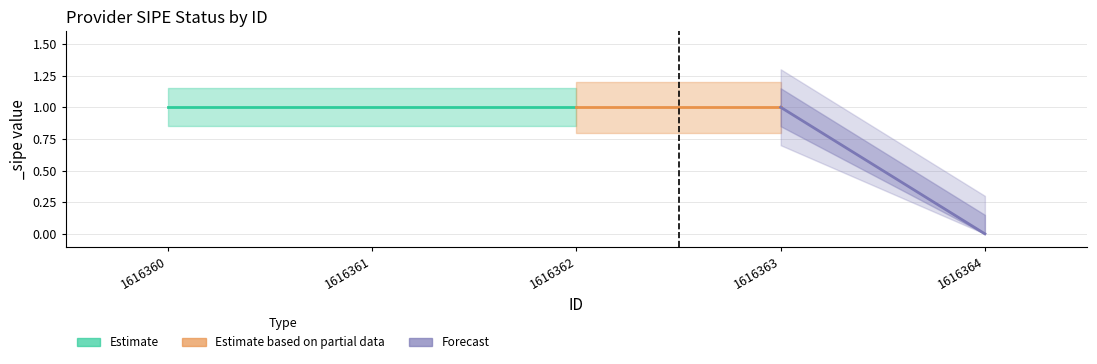

List the labels in order of value, largest first.

1616360, 1616361, 1616362, 1616363, 1616364